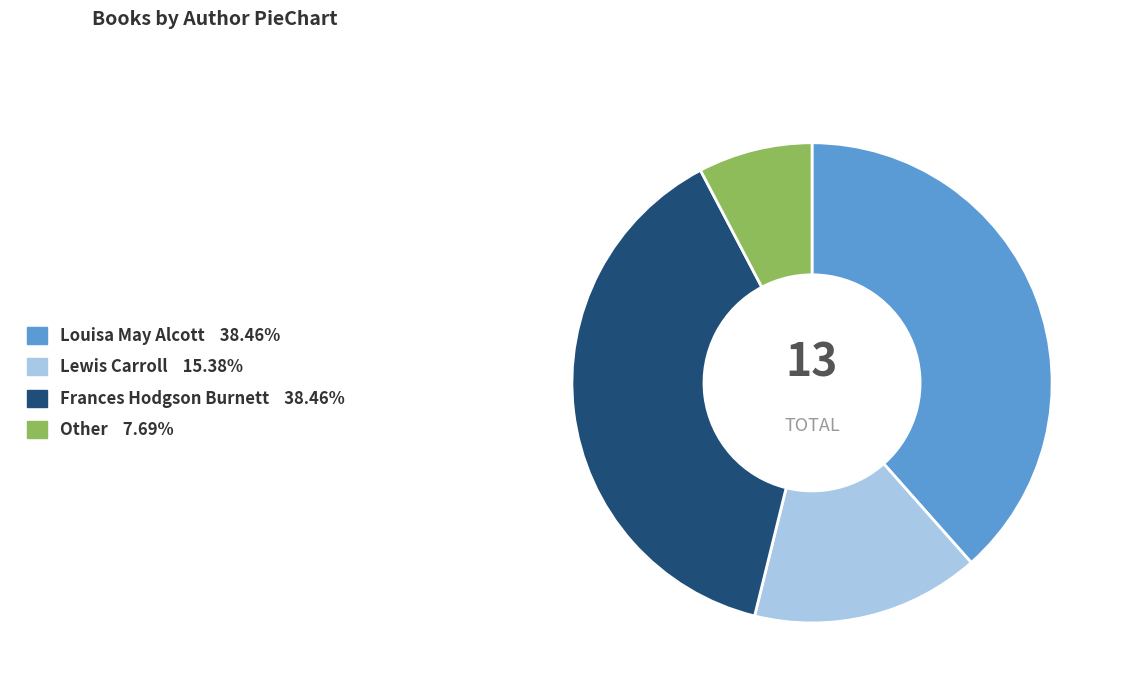

The Other slice represents 8% of the pie. True or false?

True